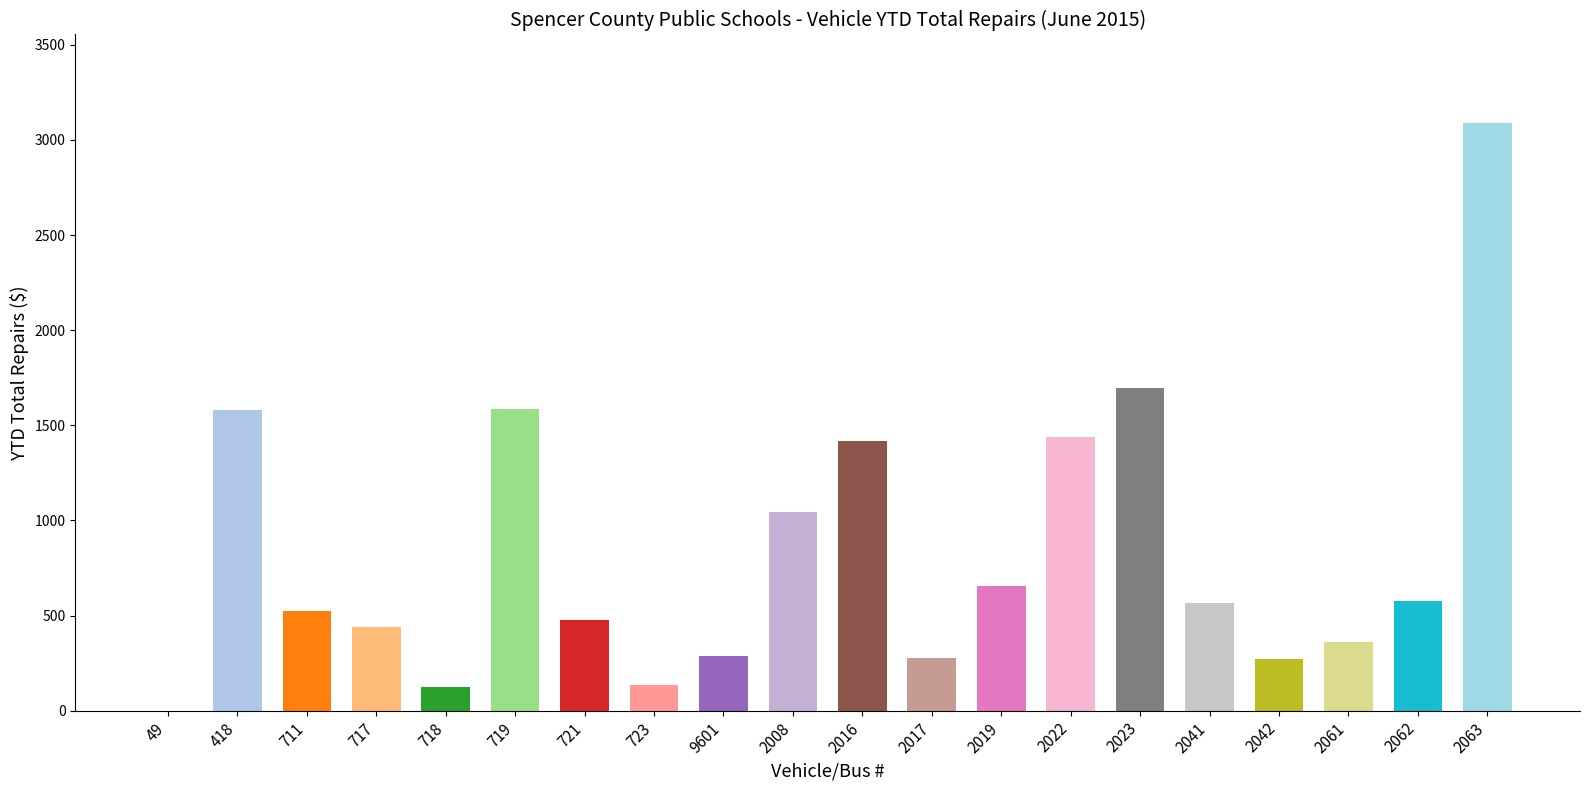

True or false: the data shows 1579 at 418.

True